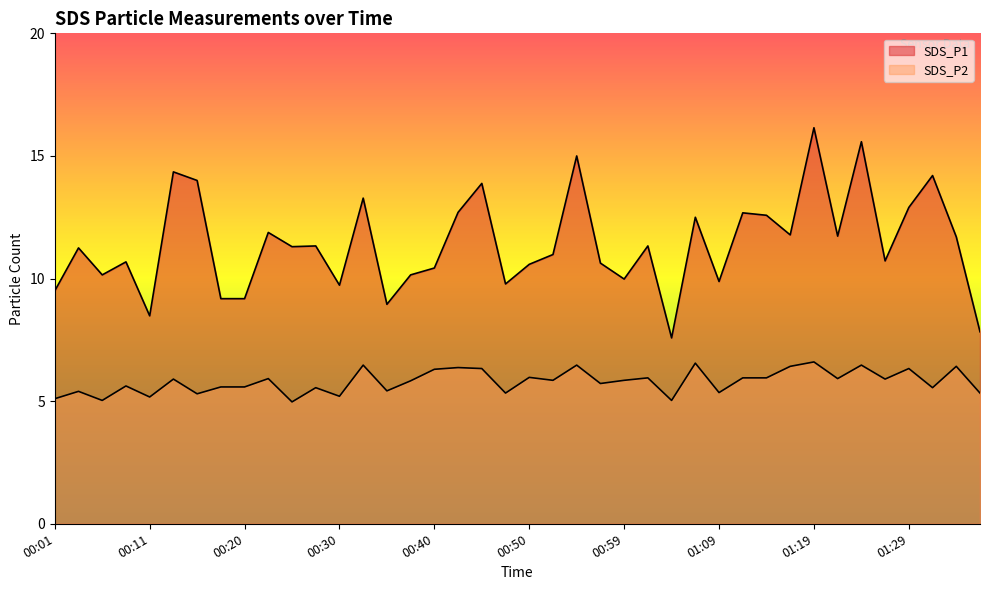

True or false: SDS_P2 and SDS_P1 intersect in this chart.

False